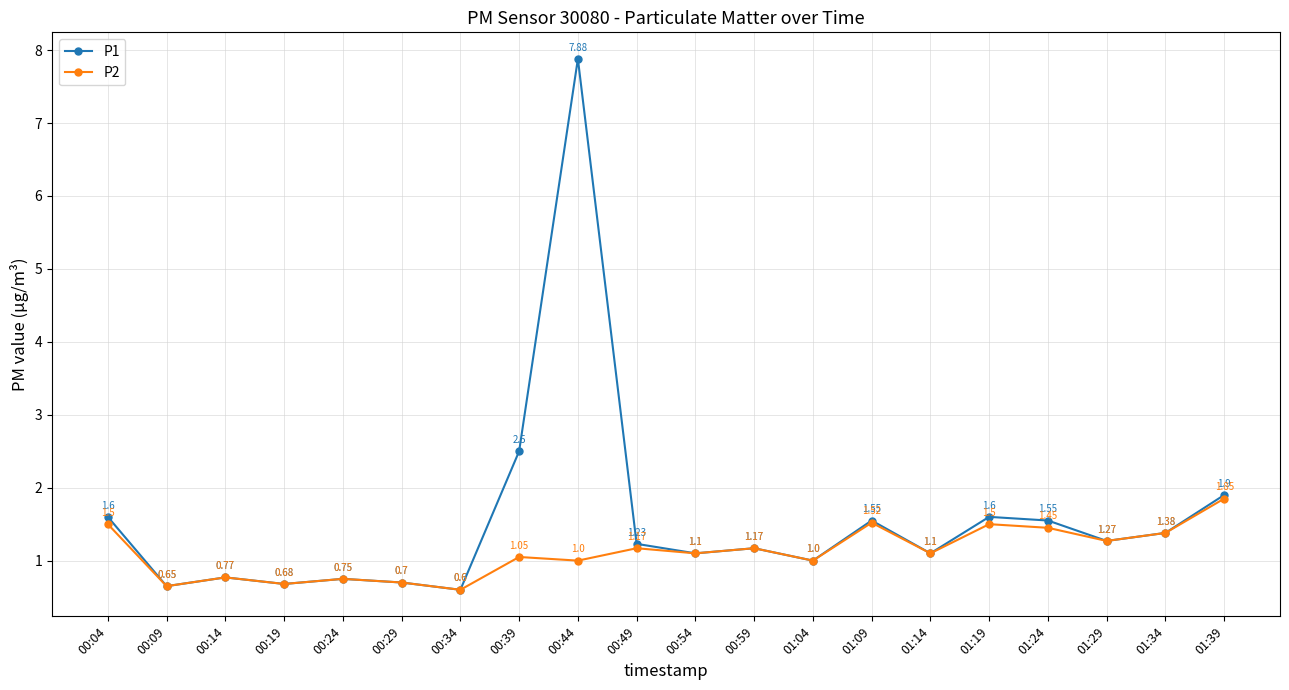

In P1, how many points are higher than both neighbors (excluding endpoints)?

6